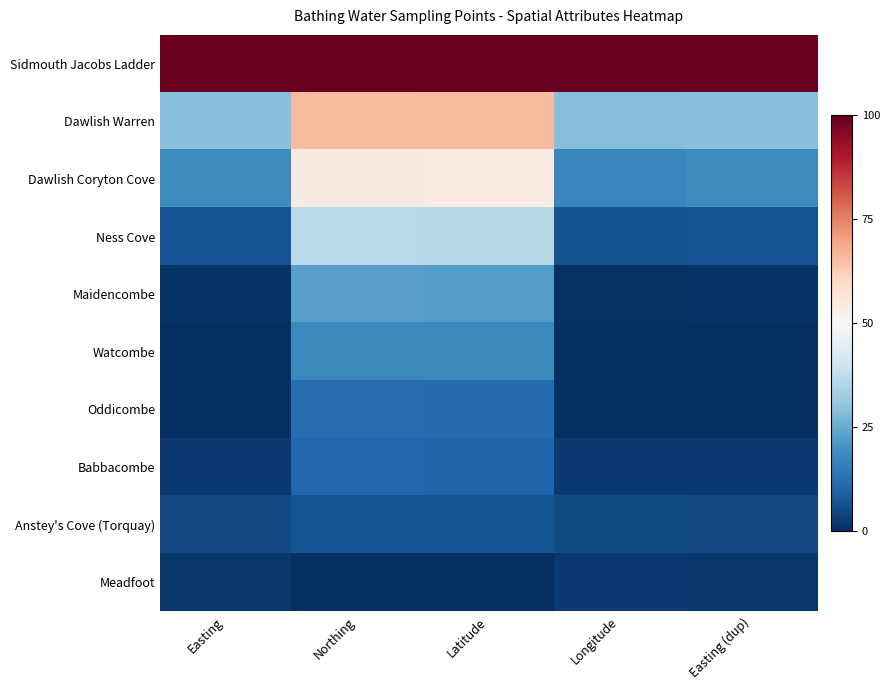

At Northing, list the series in order from smallest to largest.

Meadfoot, Anstey's Cove (Torquay), Babbacombe, Oddicombe, Watcombe, Maidencombe, Ness Cove, Dawlish Coryton Cove, Dawlish Warren, Sidmouth Jacobs Ladder